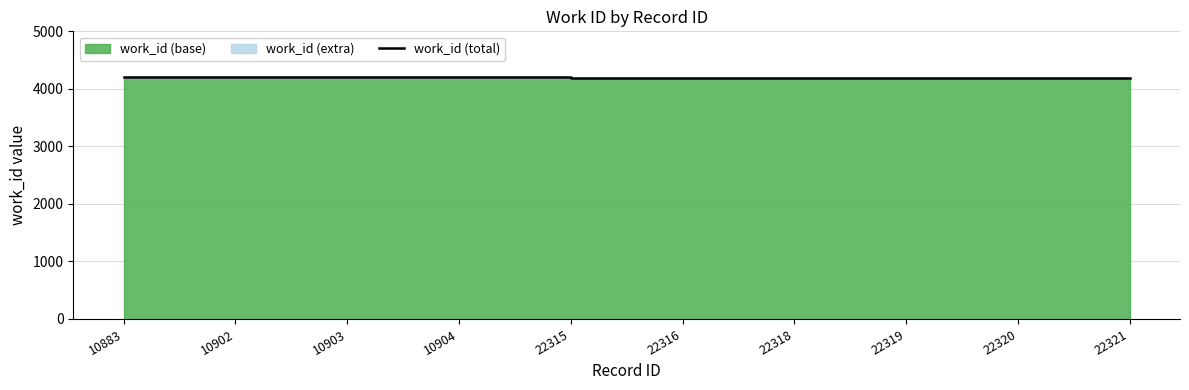

Read the value at 10904, to the nearest 5.

4205